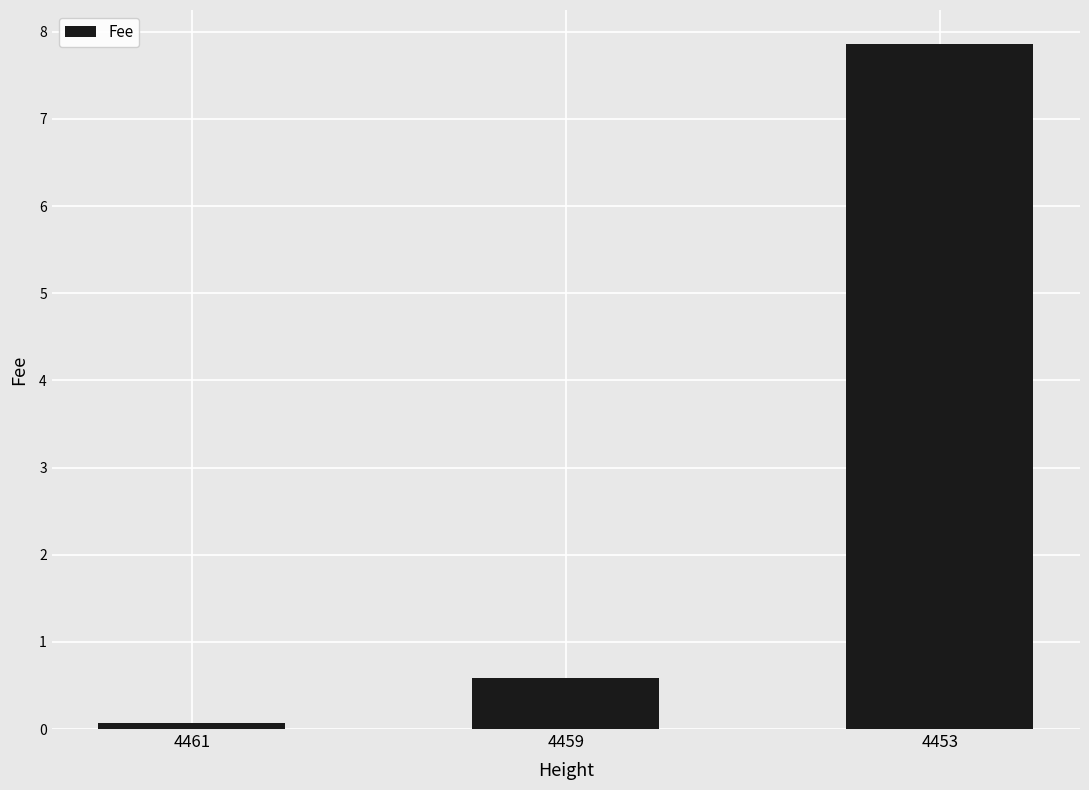

What is the value of the 1st bar from the left?

0.1